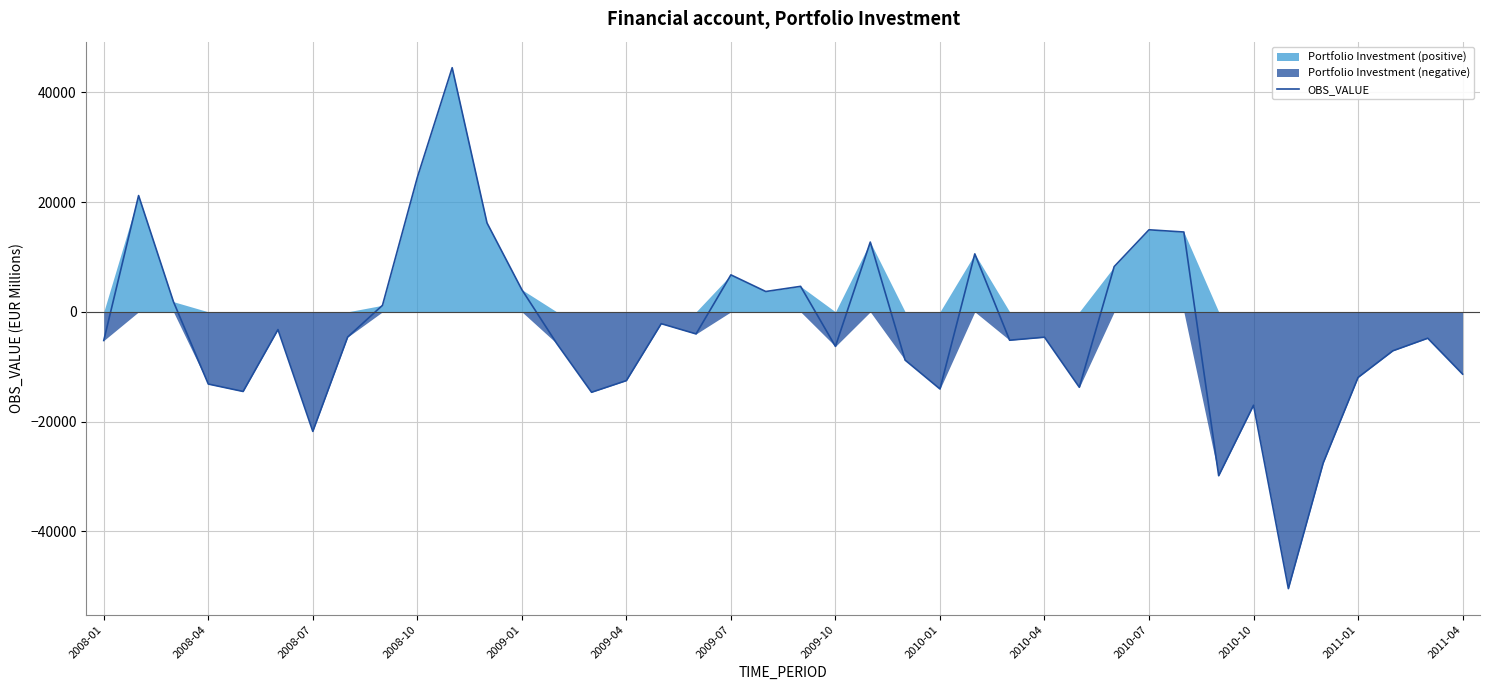

Is it true that the value at 2010-01 is 794.9?

False